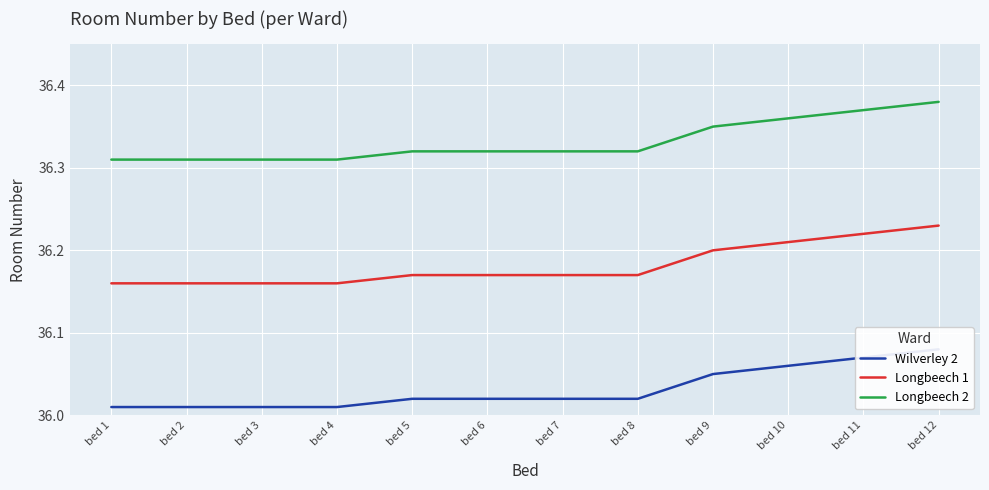

Which category has the highest value in the Longbeech 1 series?

bed 12